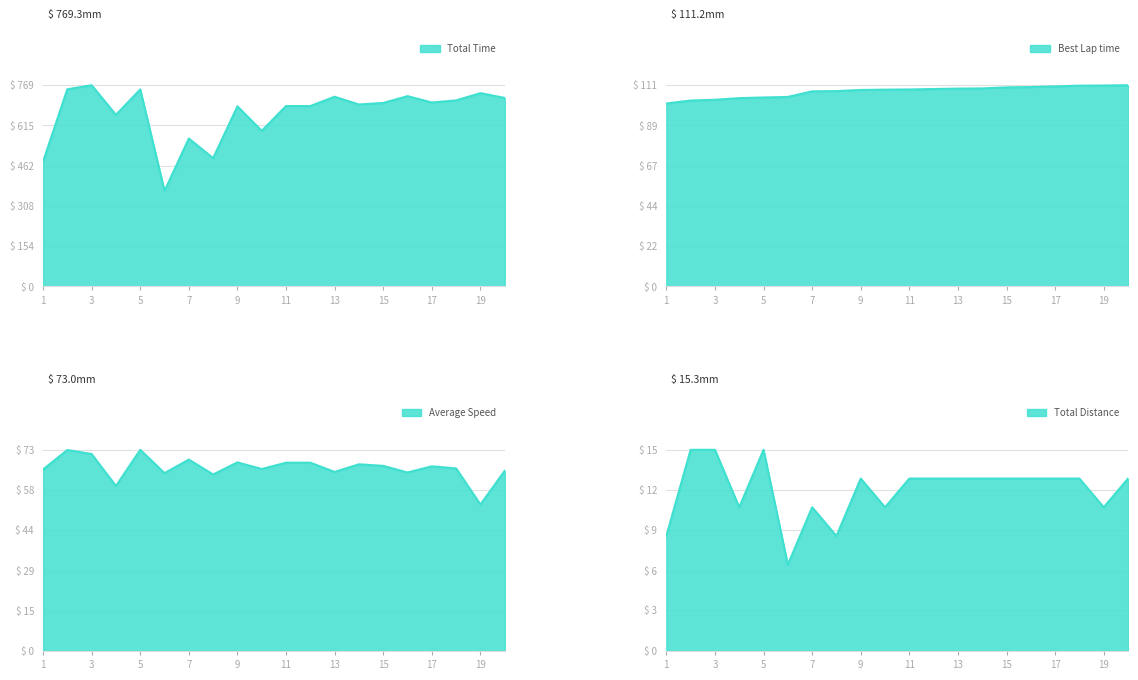

What is the total value across all series at 6?

541.0